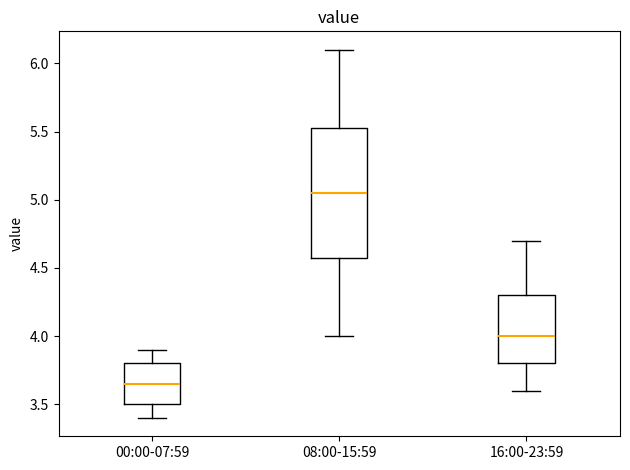

Reading left to right, transcribe this box plot: for each box, give where its median line is, the range the box spans, and where its two whiskers end, as read against the y-axis. The values are not printed on the chart, so give them approximately, as read against the axis.

00:00-07:59: median 3.65, box 3.50 to 3.80, whiskers 3.40 to 3.90
08:00-15:59: median 5.05, box 4.60 to 5.55, whiskers 4.00 to 6.10
16:00-23:59: median 4.00, box 3.80 to 4.30, whiskers 3.60 to 4.70